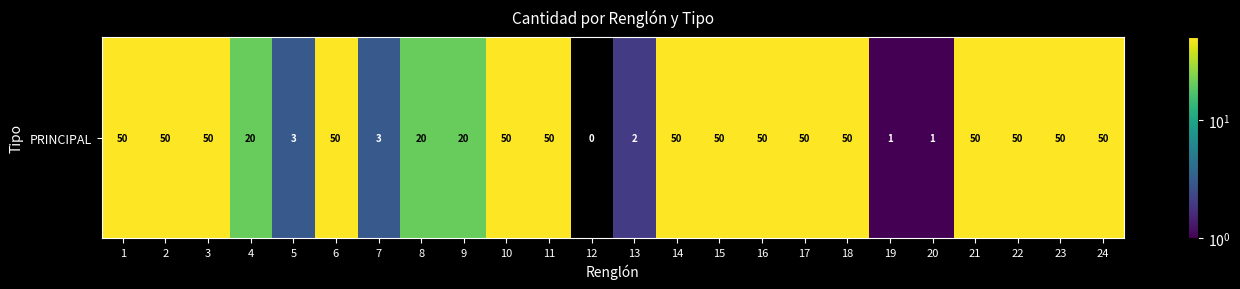

Between 10 and 4, which is larger?

10